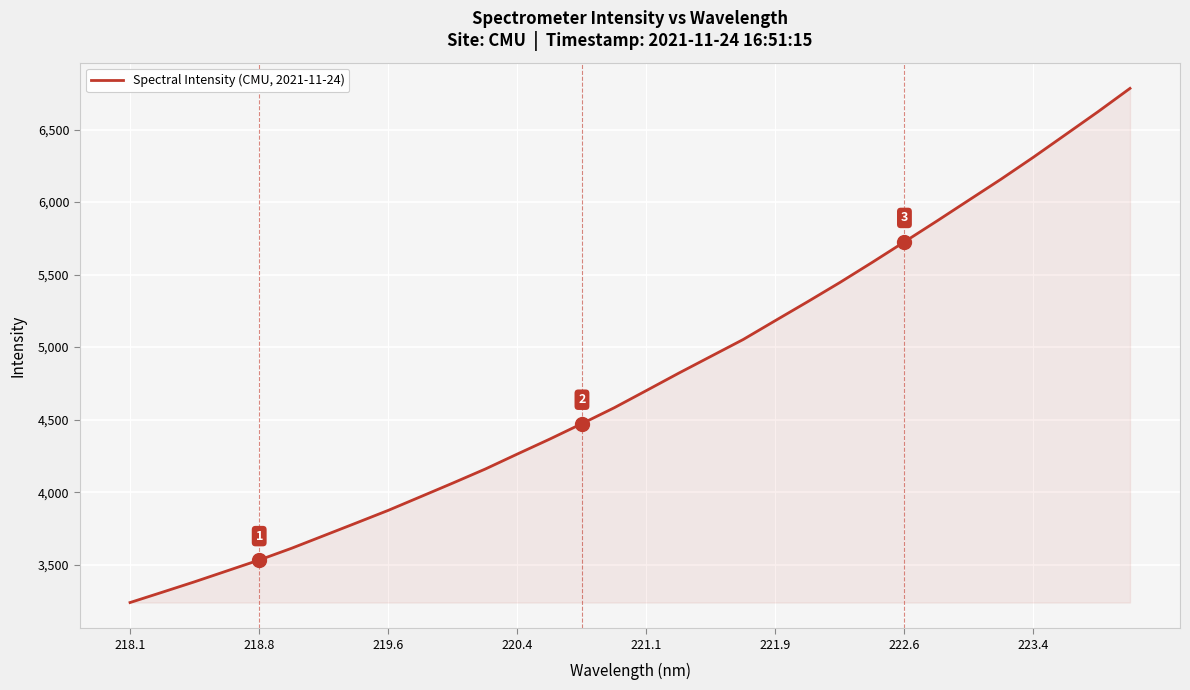

What is the greatest value displayed?

6783.6